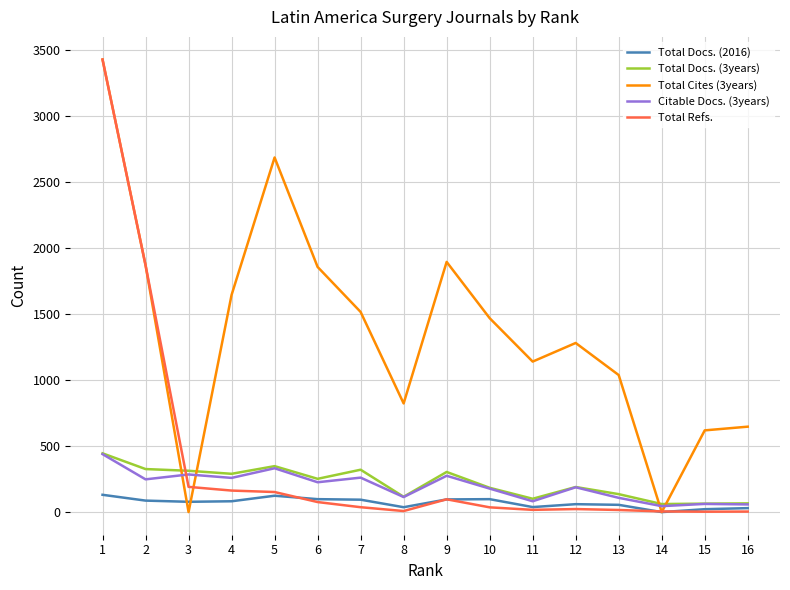

What is the average value of the Total Cites (3years) series?

1370